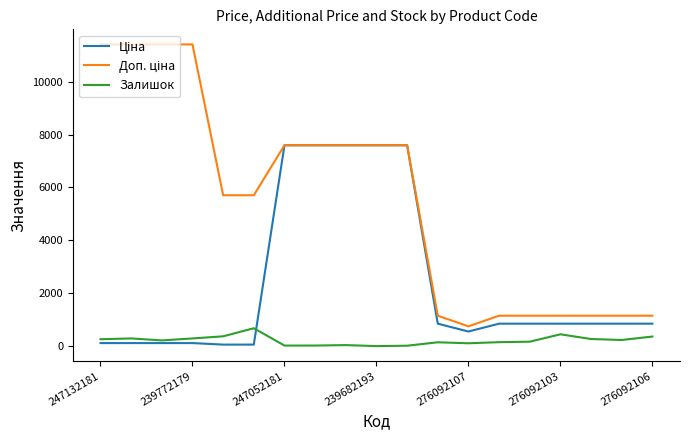

What is the highest value of the Залишок series?

676.0